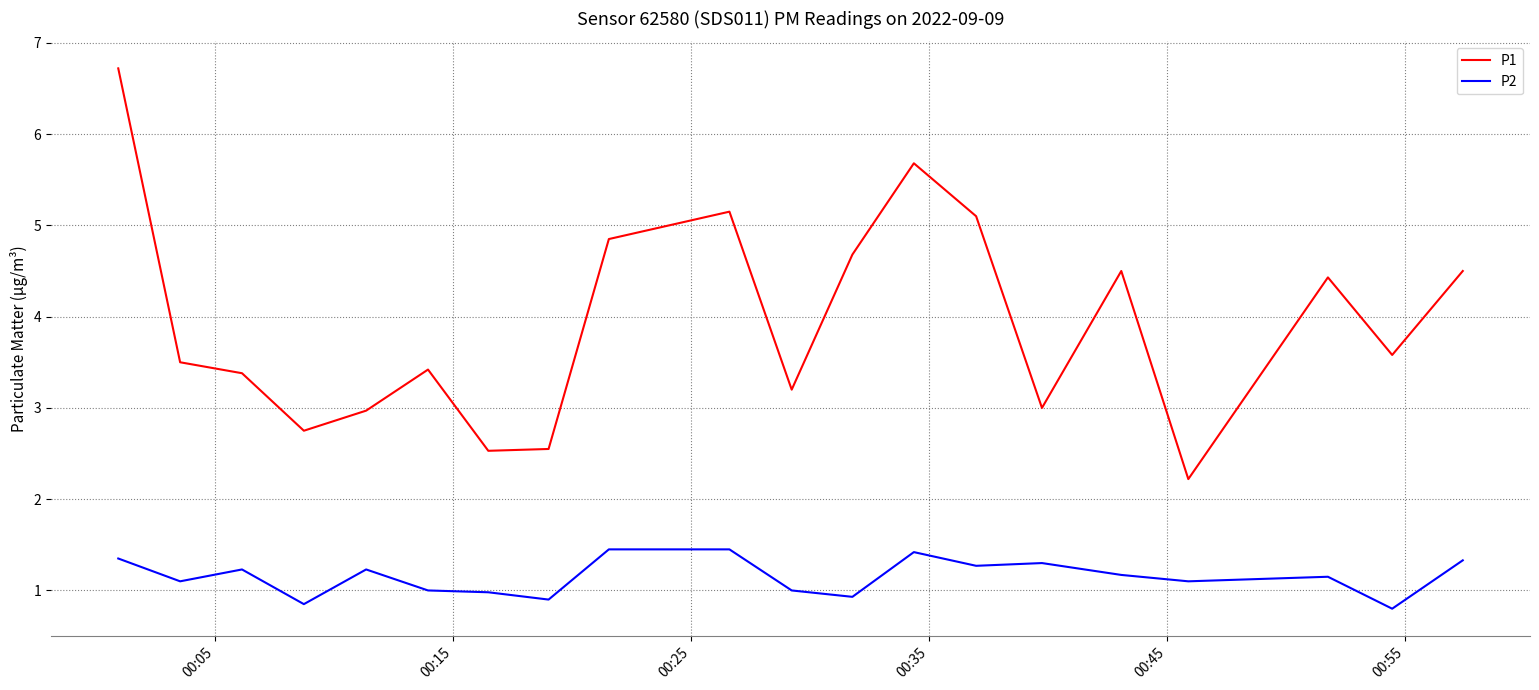

True or false: P1 and P2 intersect in this chart.

False